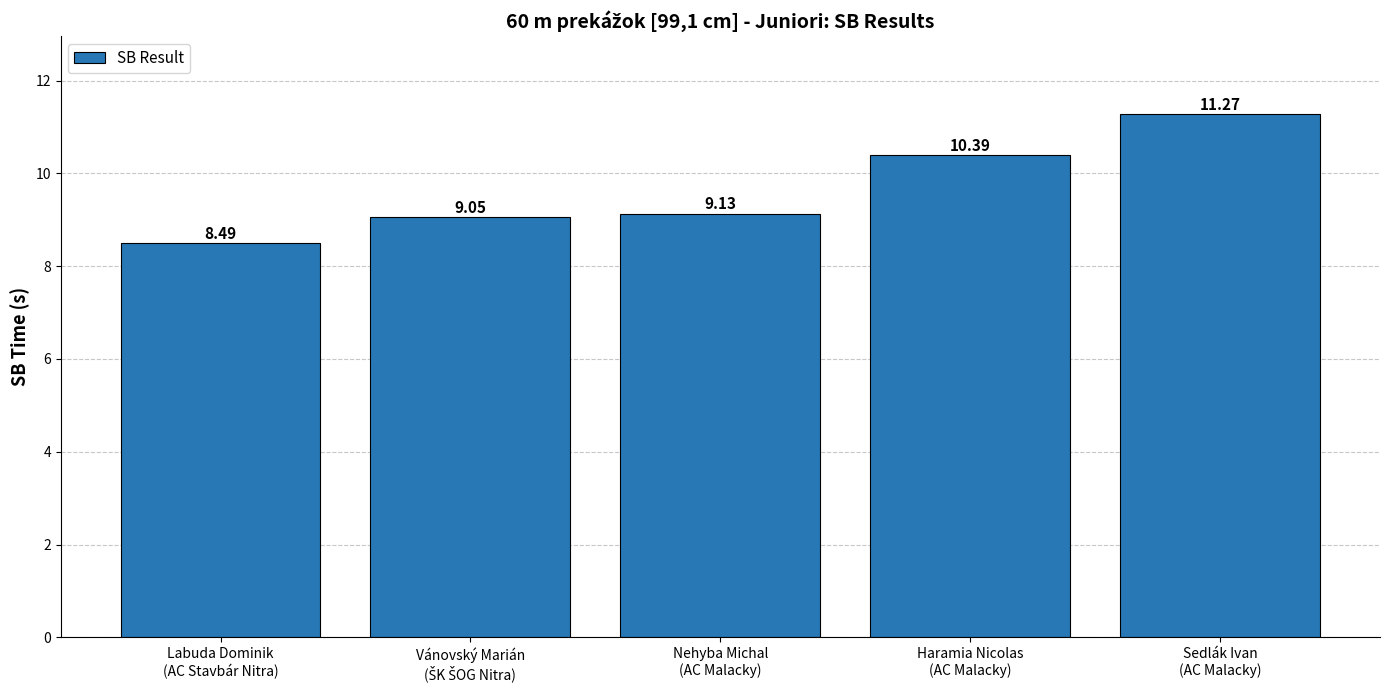

What is the minimum value shown in the chart?

8.5